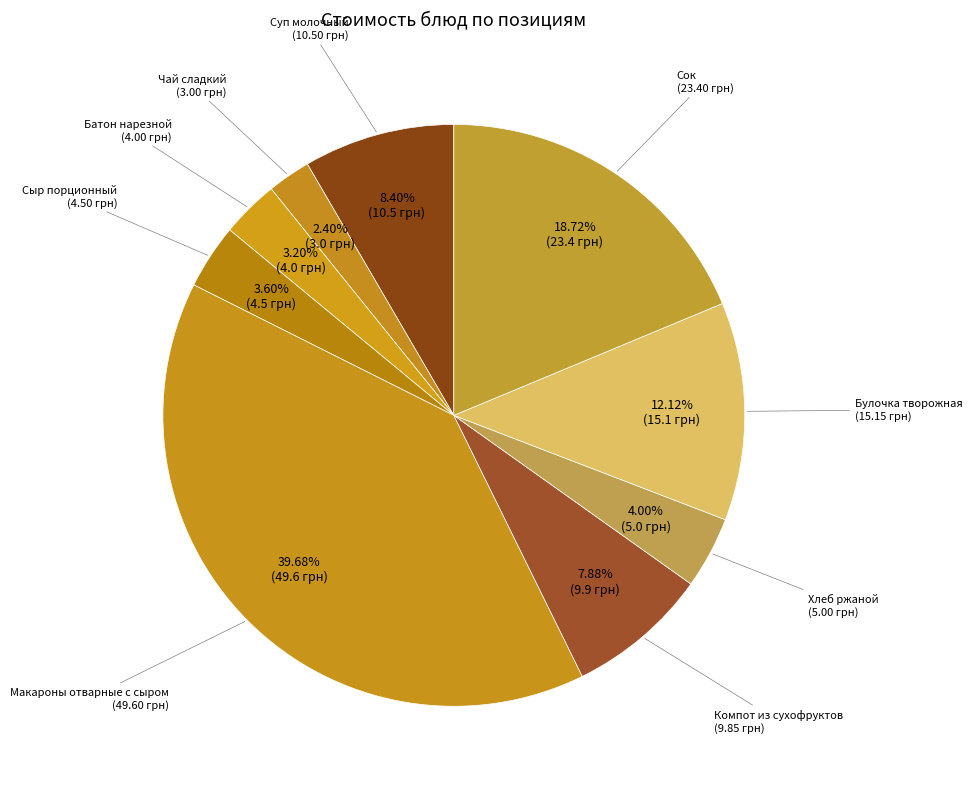

How many slices are in this pie chart?

9